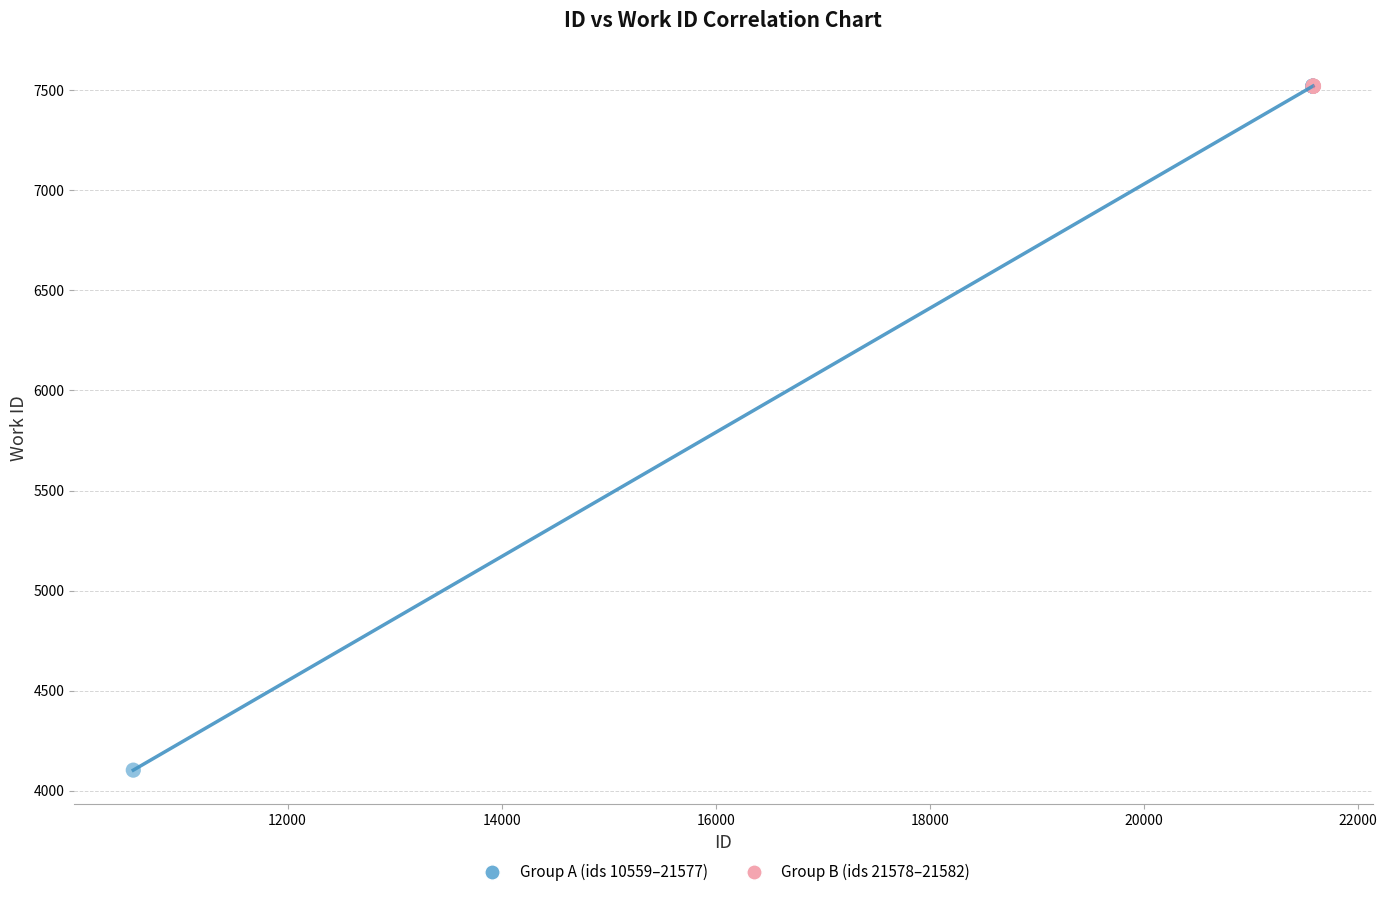

Which series reaches the minimum Y coordinate?

Group A (ids 10559–21577)